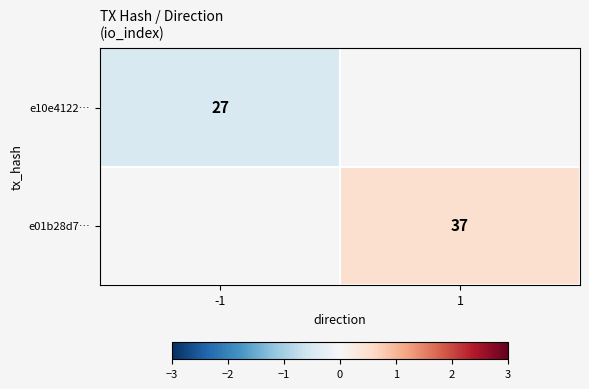

List the series in order of their peak value, highest first.

e10e4122…, e01b28d7…